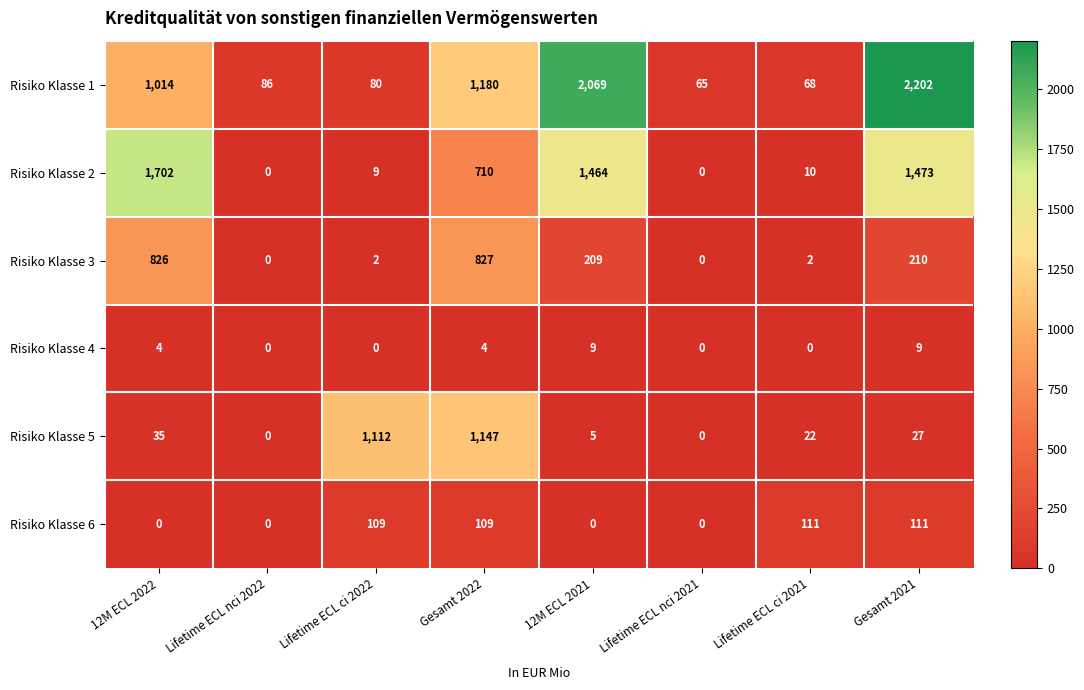

Which series has the largest total across all categories?

Risiko Klasse 1